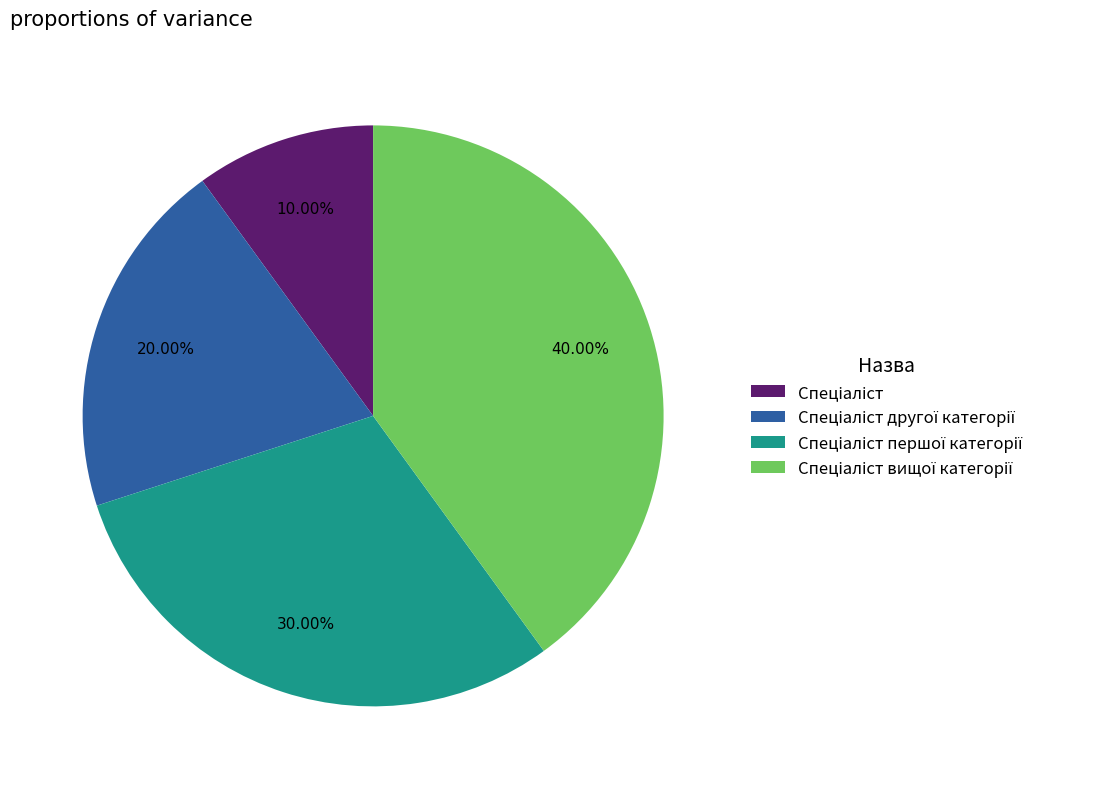

To the nearest percent, what is the difference between the largest and smallest slice percentages?

30%